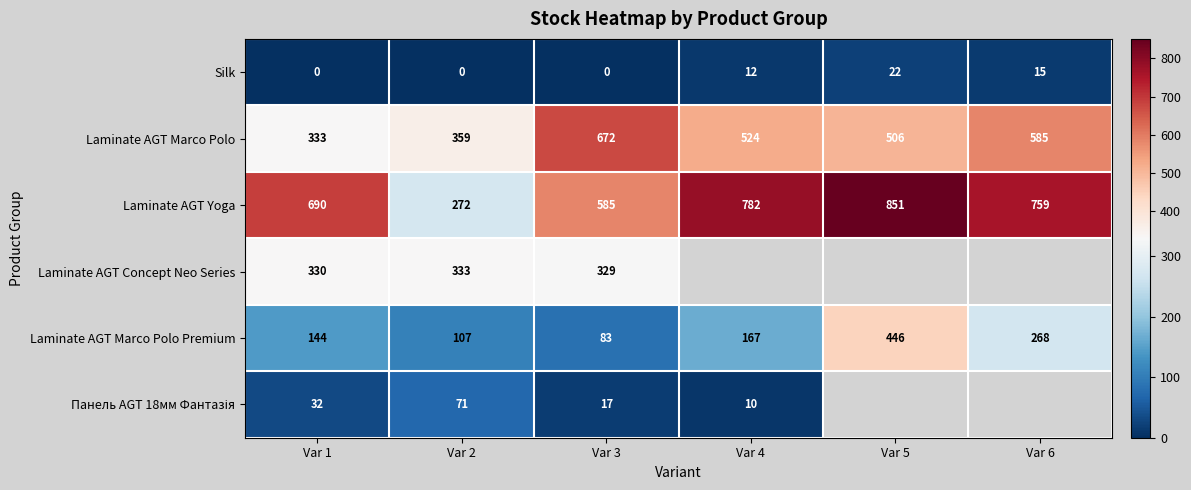

Is the value of Silk at Var 1 greater than the value of Laminate AGT Yoga at Var 5?

No